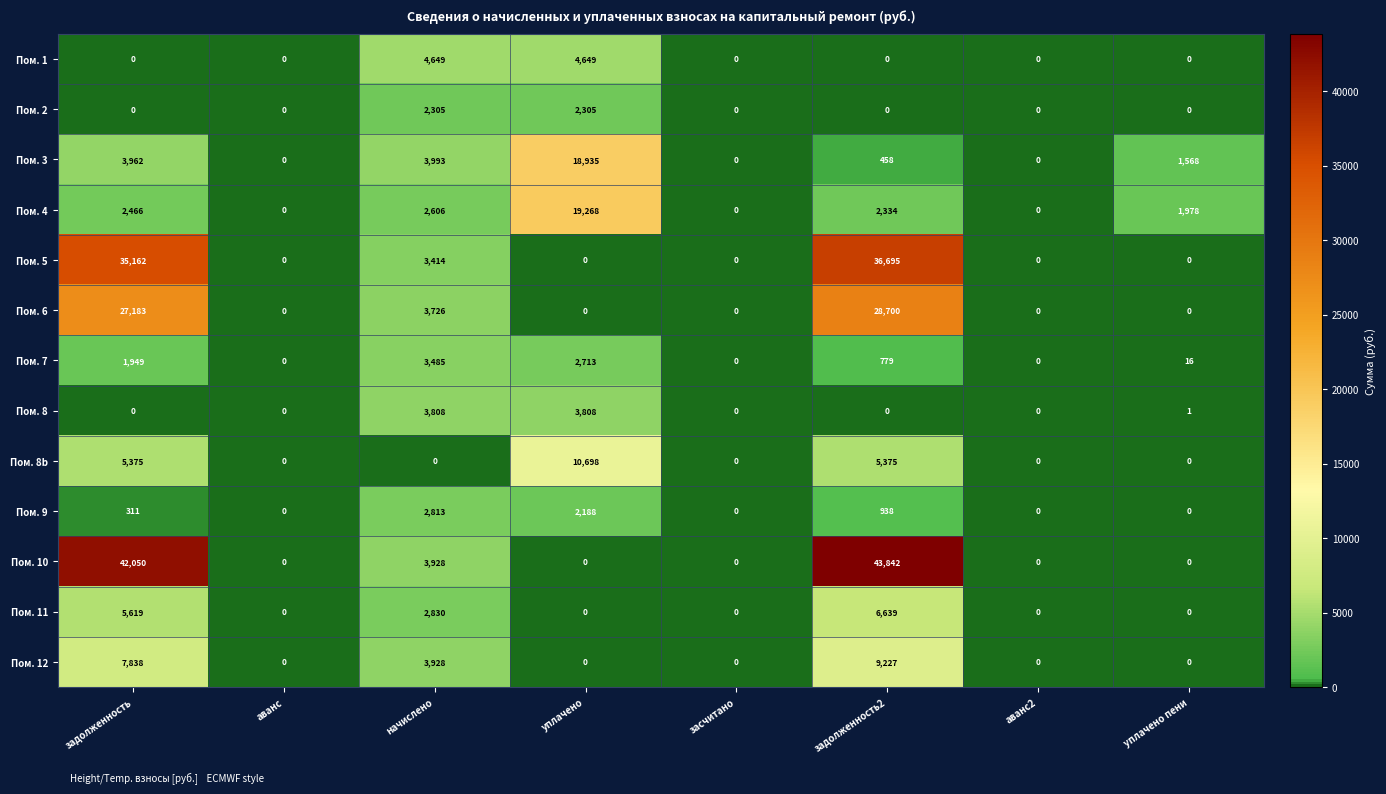

How many distinct data groups are displayed?

13